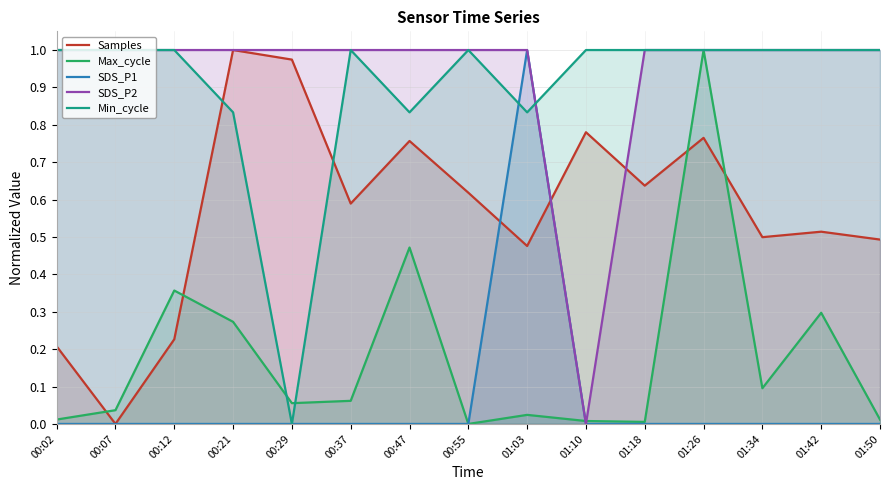

True or false: Samples has a value of 0.6 at 01:18.

True